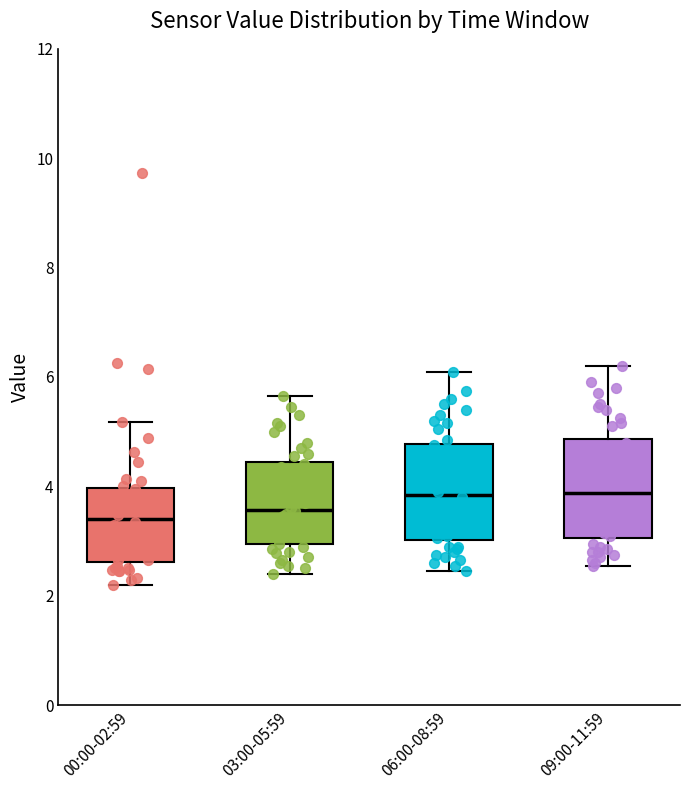

Reading left to right, transcribe this box plot: for each box, give where its median line is, the range the box spans, and where its two whiskers end, as read against the y-axis. The values are not printed on the chart, so give them approximately, as read against the axis.

00:00-02:59: median 3.4, box 2.6 to 4.0, whiskers 2.2 to 5.2
03:00-05:59: median 3.6, box 3.0 to 4.4, whiskers 2.4 to 5.6
06:00-08:59: median 3.8, box 3.0 to 4.8, whiskers 2.4 to 6.2
09:00-11:59: median 3.8, box 3.0 to 4.8, whiskers 2.6 to 6.2